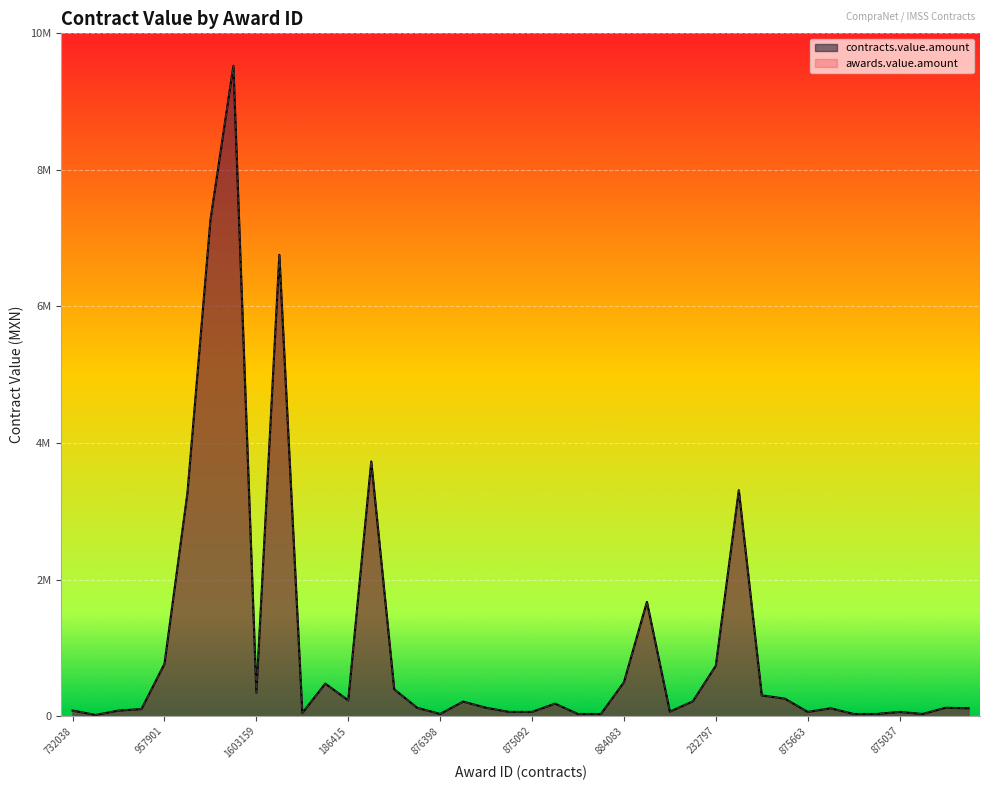

At which label does contracts.value.amount reach its minimum?

130256